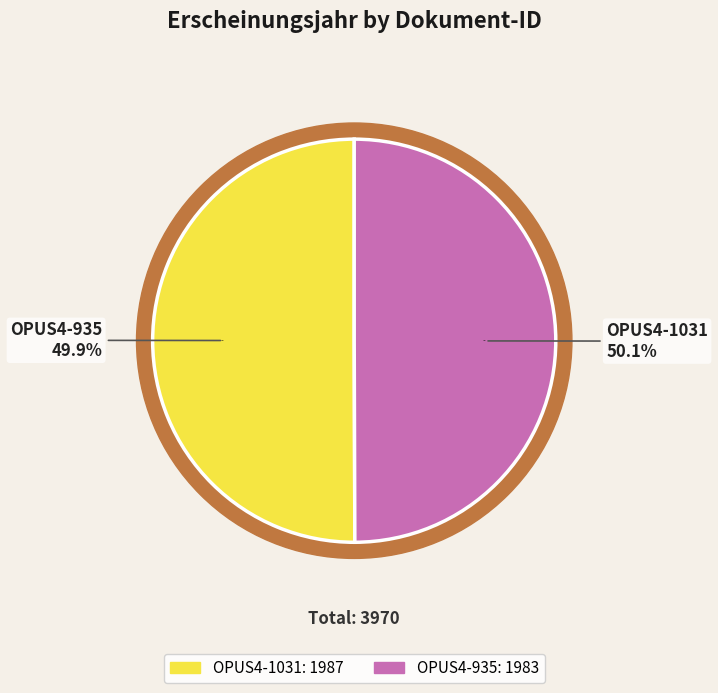

How many segments does this pie chart have?

2